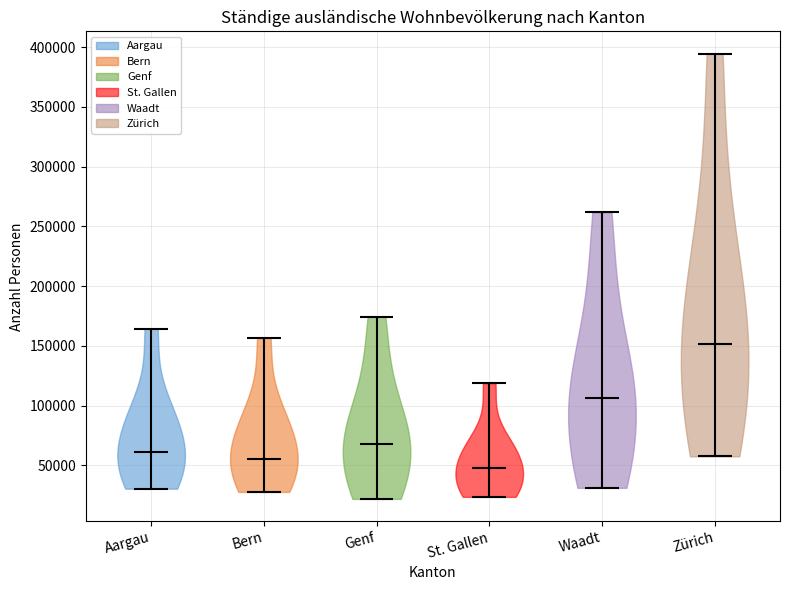

What is the highest point the violin for Genf reaches on the y-axis? The values are not printed on the chart, so give them approximately, as read against the axis.

175000